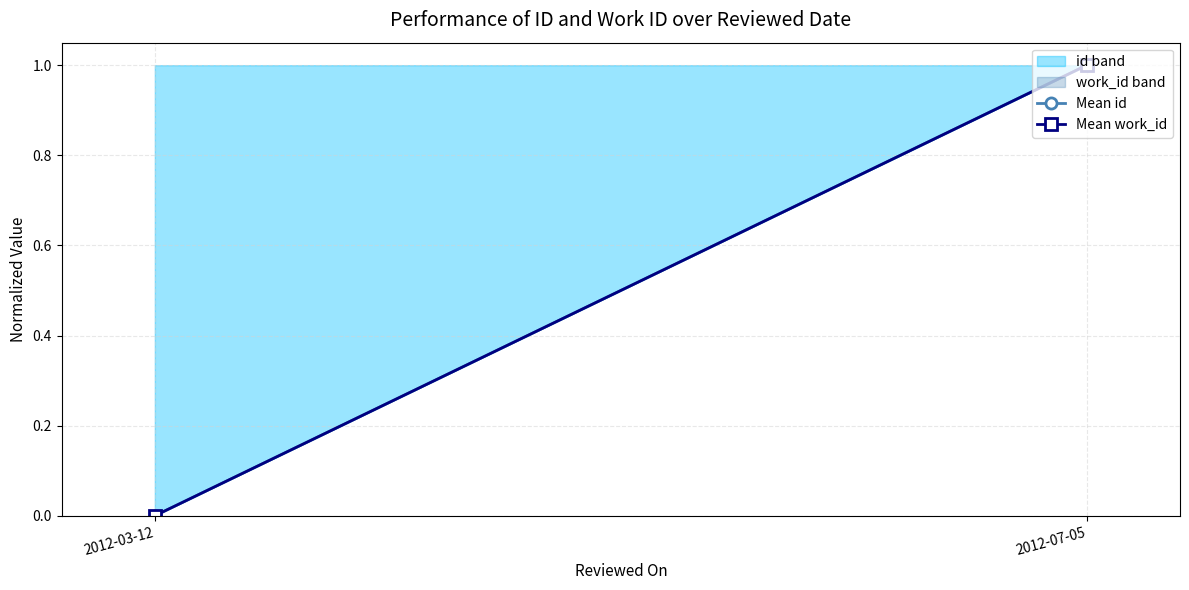

What is the maximum value for Mean id?

1